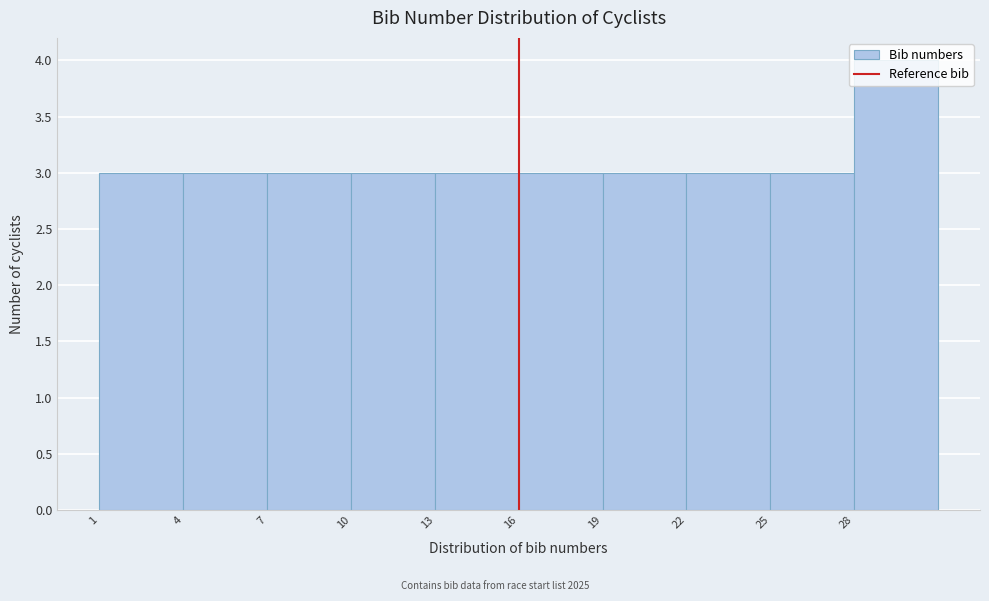

Reading left to right, list every bar in this chart as the range it spans on the x-axis followed by its height. The values are not printed on the chart, so give them approximately, as read against the axis.

1 to 4: 3
4 to 7: 3
7 to 10: 3
10 to 13: 3
13 to 16: 3
16 to 19: 3
19 to 22: 3
22 to 25: 3
25 to 28: 3
28 to 31: 4